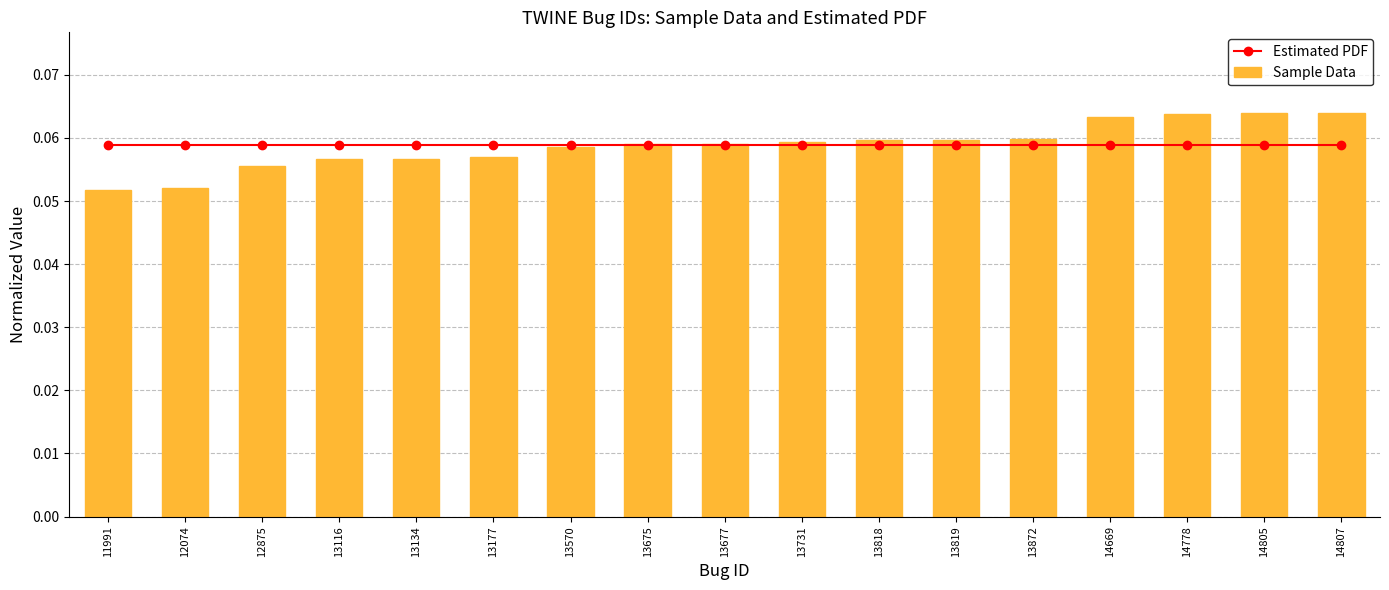

Which series has the largest total across all categories?

Estimated PDF